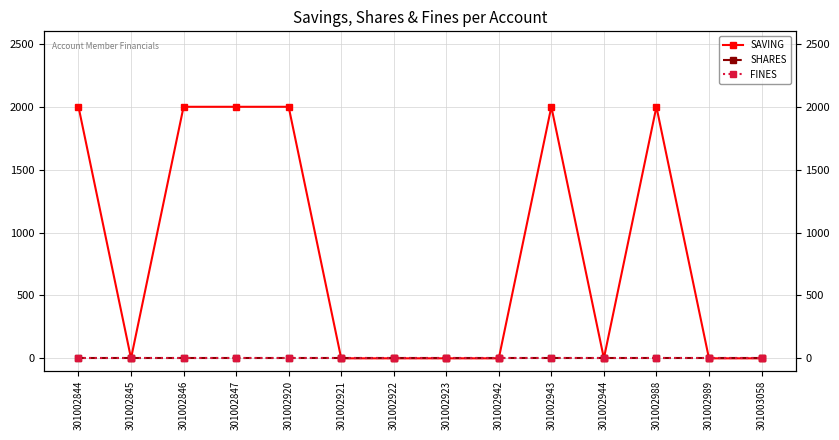

Which label corresponds to the largest value in the chart?

301002844